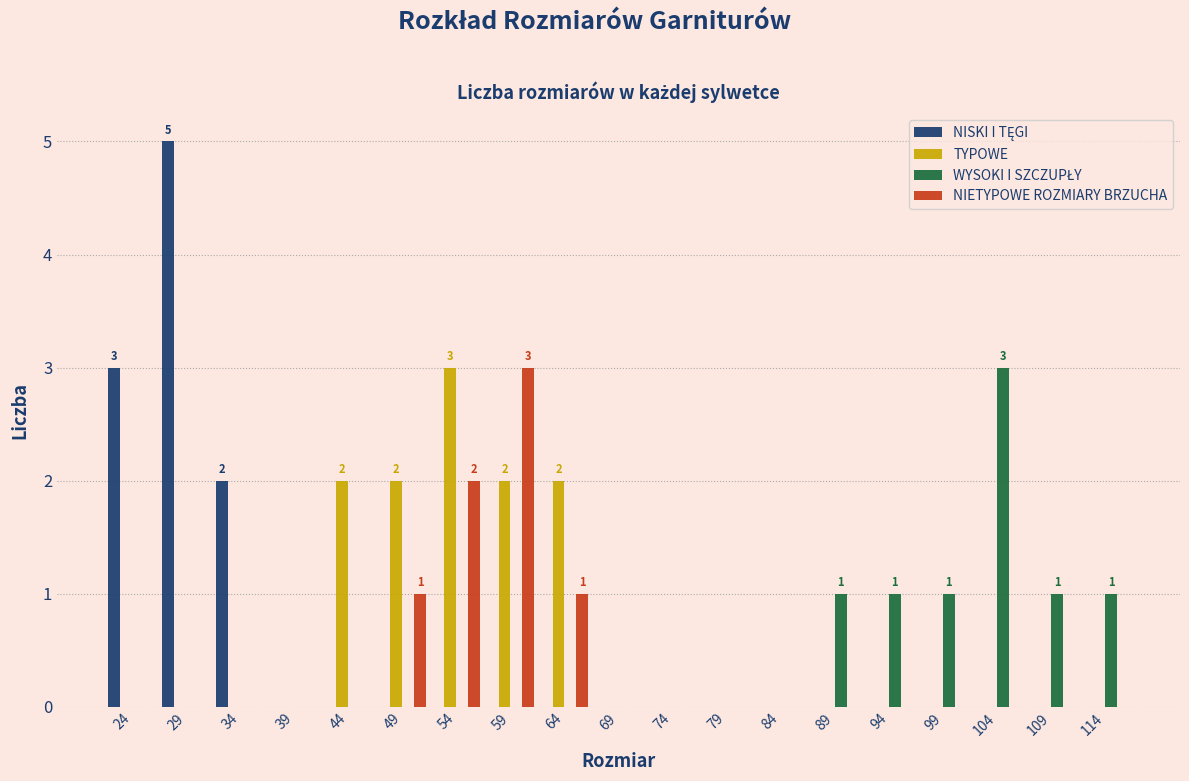

In the NIETYPOWE ROZMIARY BRZUCHA series, which range on the x-axis has the tallest bar?

56.5 to 61.5